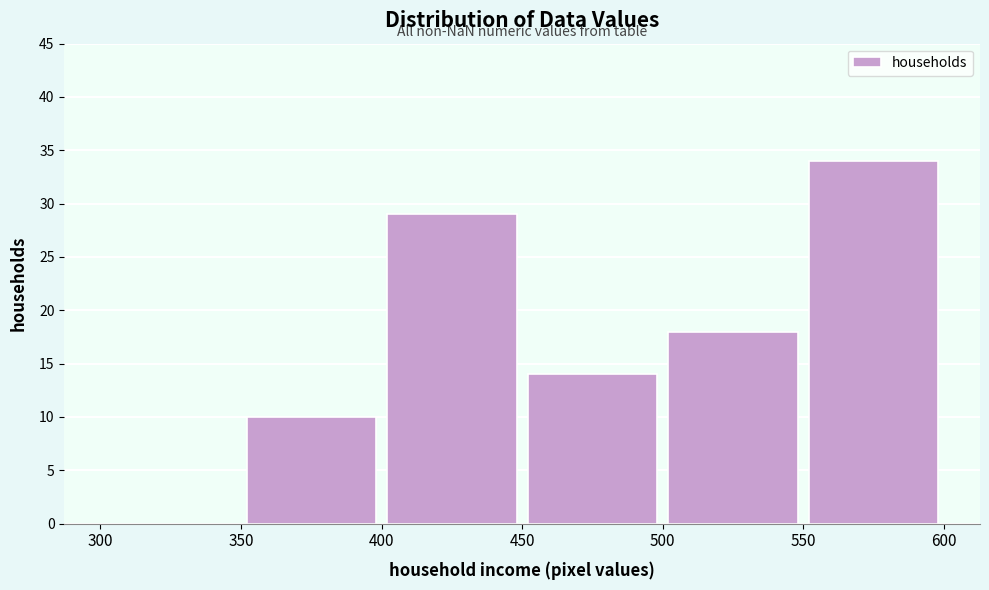

Reading left to right, list every bar in this chart as the range it spans on the x-axis followed by its height. The values are not printed on the chart, so give them approximately, as read against the axis.

300 to 350: 0
350 to 400: 10
400 to 450: 29
450 to 500: 14
500 to 550: 18
550 to 600: 34